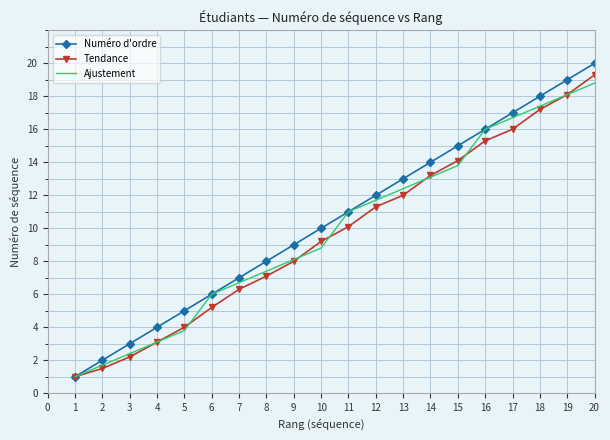

The Tendance series shows 5.1 at 10. True or false?

False